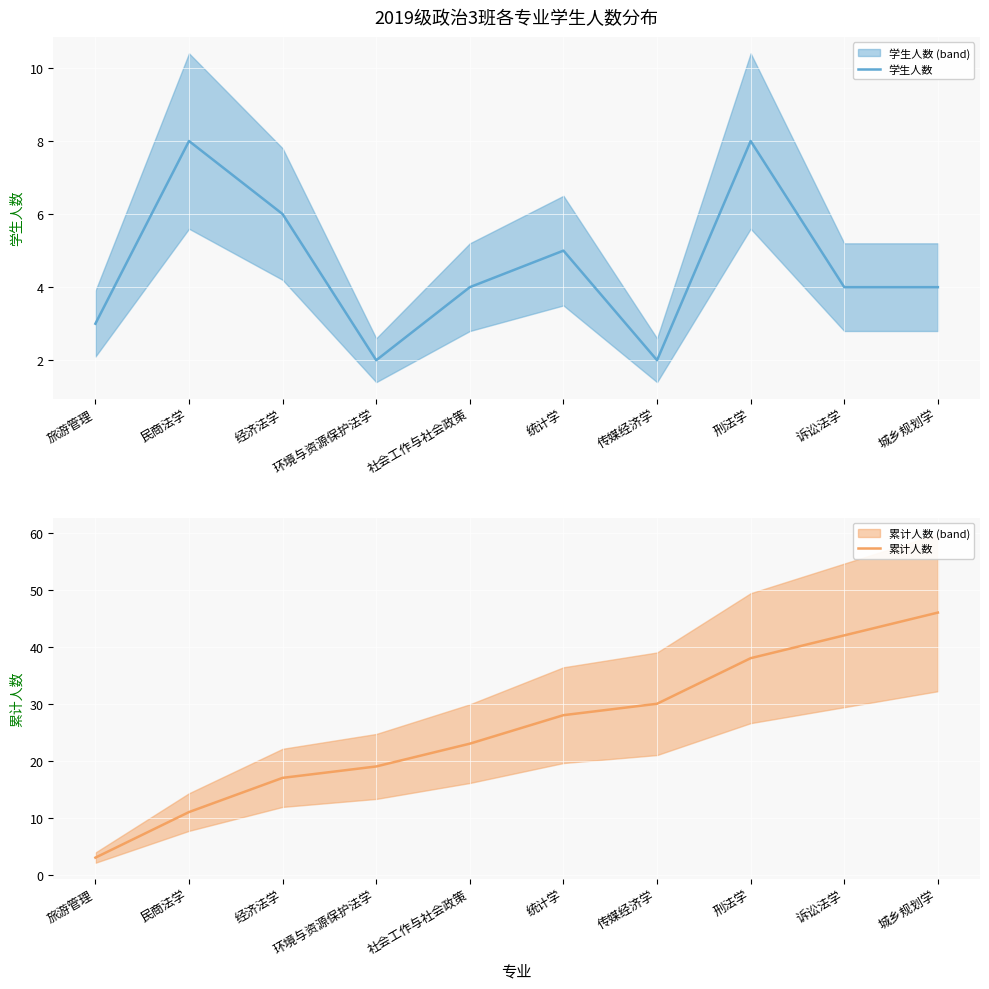

What is the total value across all series at 旅游管理?

6